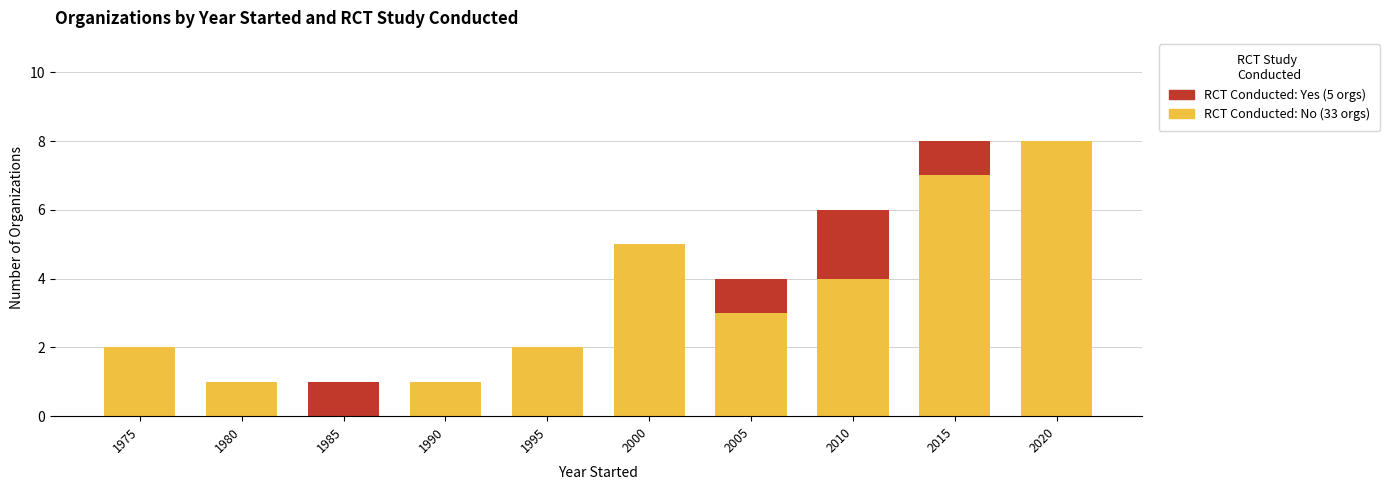

What is the total value across all series at 2015?

8